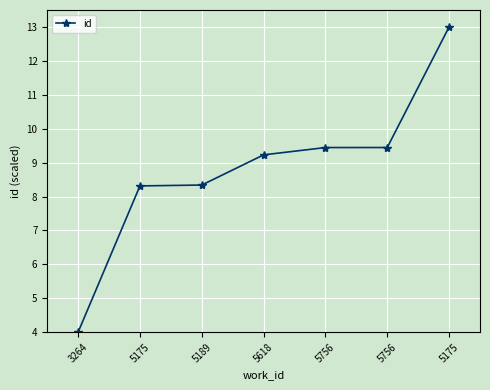

Which category has the highest value across all series?

5175